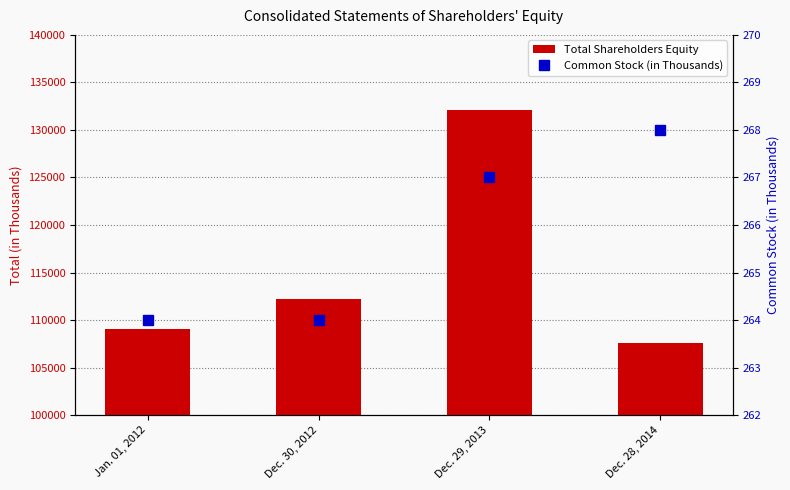

At which category is the sum across all series the highest?

Dec. 29, 2013